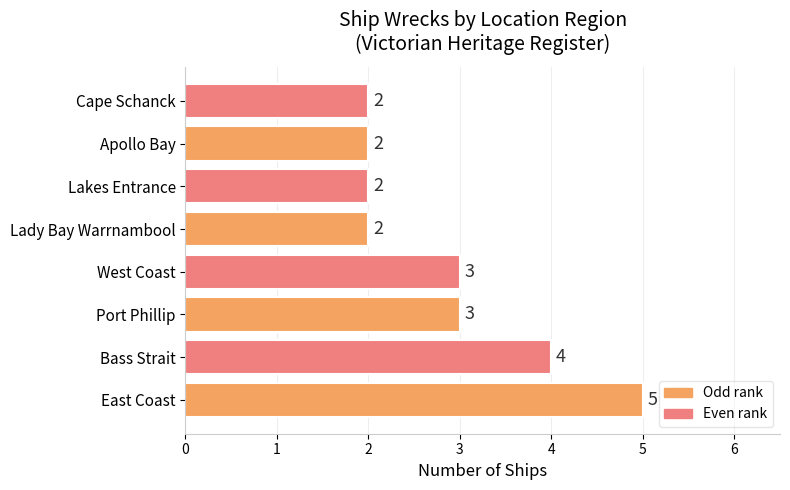

The chart shows a value of 4 at West Coast. True or false?

False